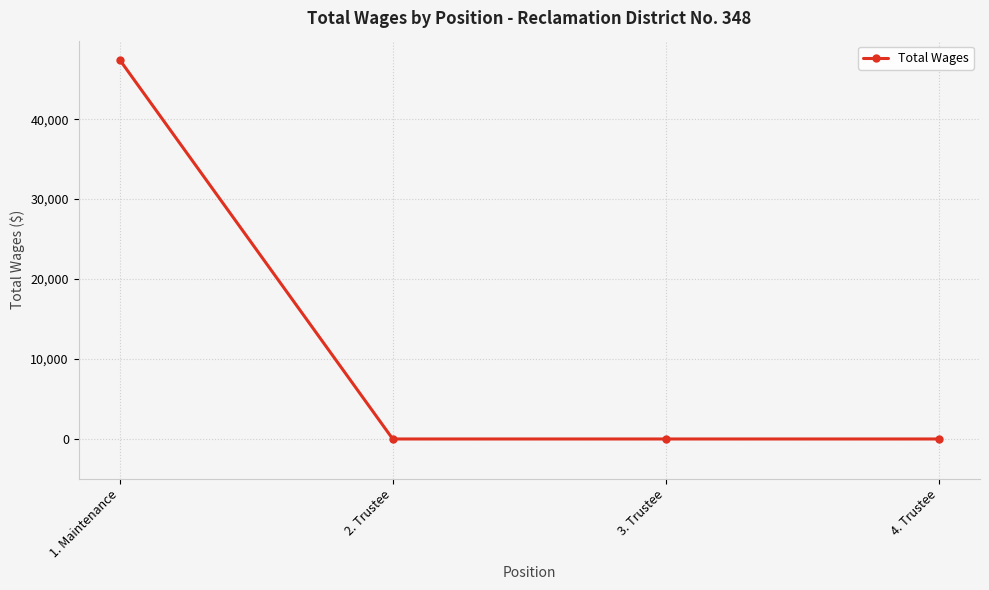

What is the label of the 2nd point from the right?

3. Trustee